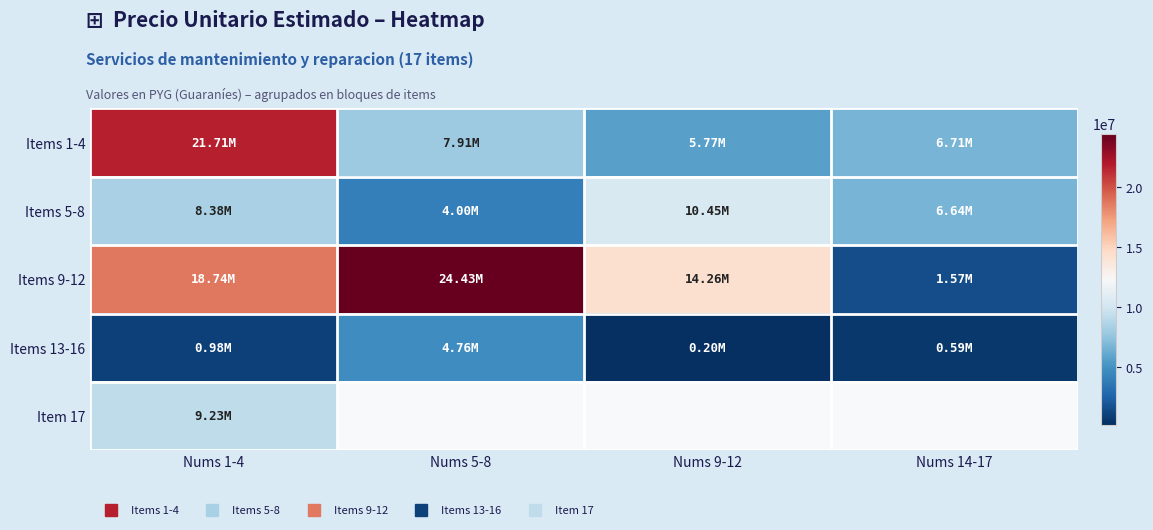

Reading left to right, what are all the values shown in this chart?

Items 1-4: Nums 1-4=21715000	Nums 5-8=7908000	Nums 9-12=5767000	Nums 14-17=6705000
Items 5-8: Nums 1-4=8377000	Nums 5-8=3997000	Nums 9-12=10447000	Nums 14-17=6640000
Items 9-12: Nums 1-4=18741500	Nums 5-8=24430000	Nums 9-12=14260000	Nums 14-17=1574000
Items 13-16: Nums 1-4=983000	Nums 5-8=4760000	Nums 9-12=200000	Nums 14-17=590000
Item 17: Nums 1-4=9230000	Nums 5-8=0	Nums 9-12=0	Nums 14-17=0